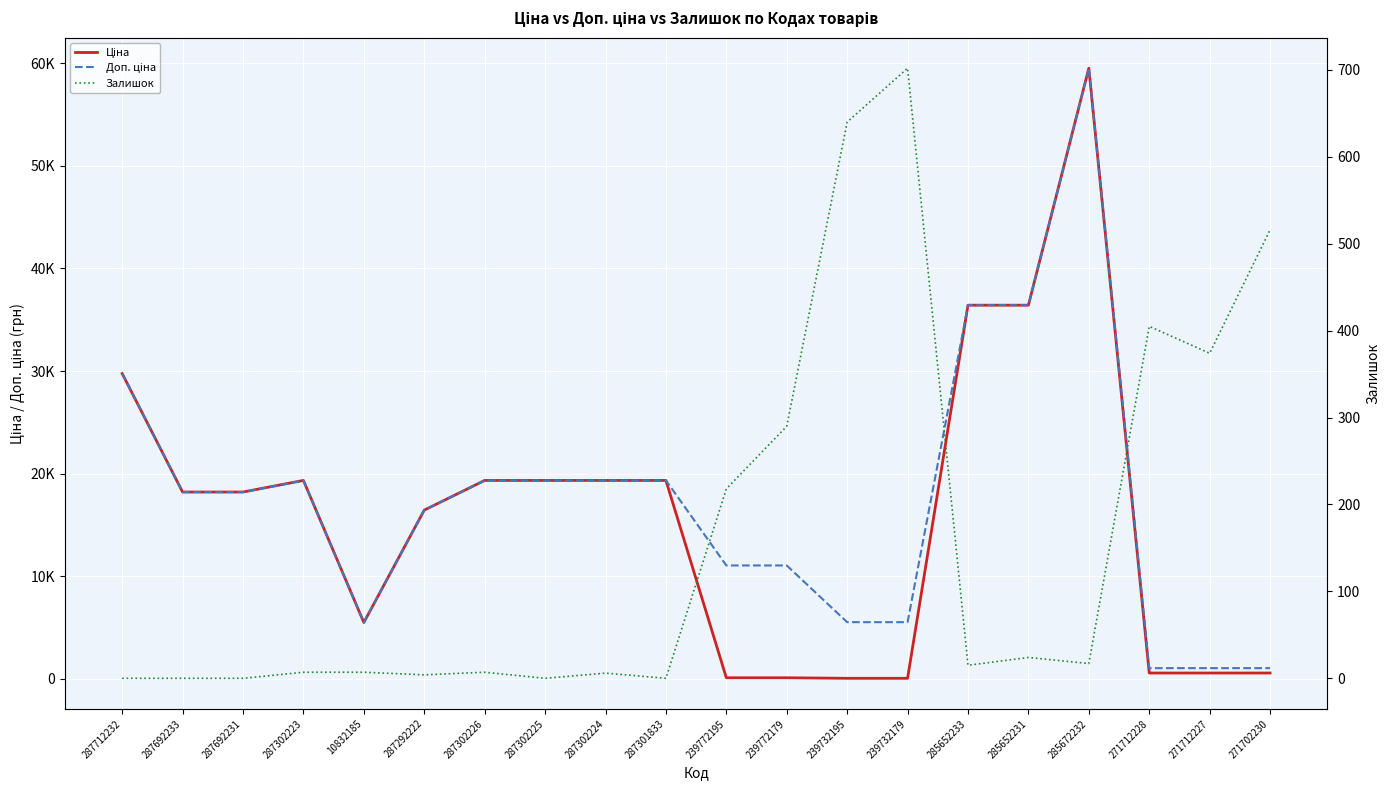

Is it true that Залишок equals 7.0 at 10832185?

True